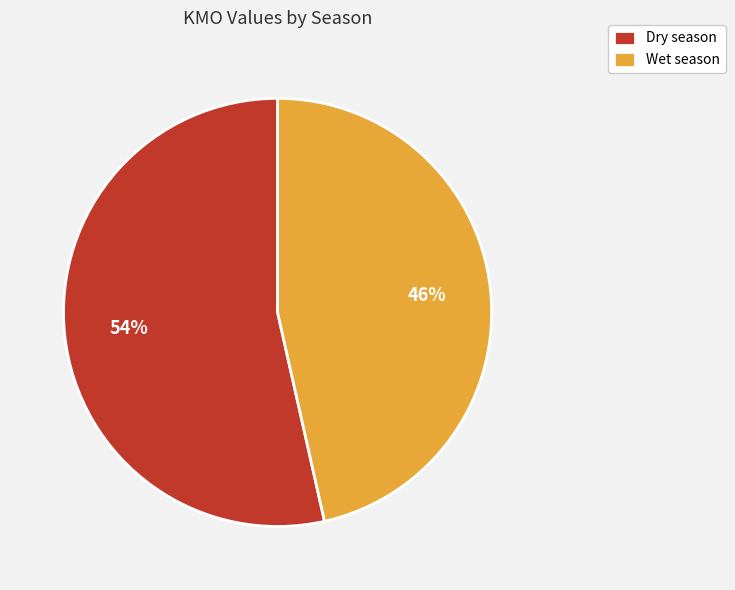

To the nearest percent, what percentage of the pie is Wet season?

46%